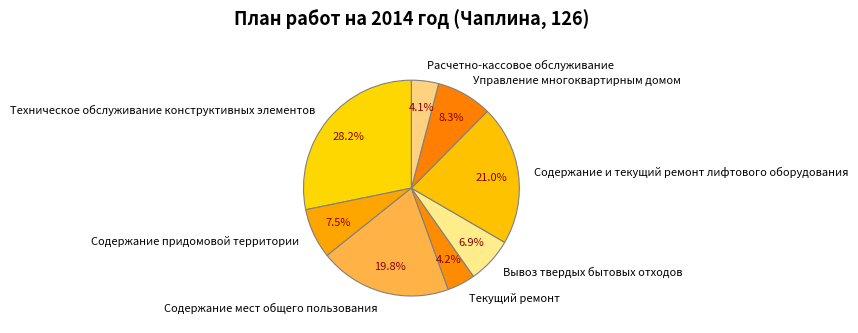

Which has a higher value, Техническое обслуживание конструктивных элементов or Вывоз твердых бытовых отходов?

Техническое обслуживание конструктивных элементов